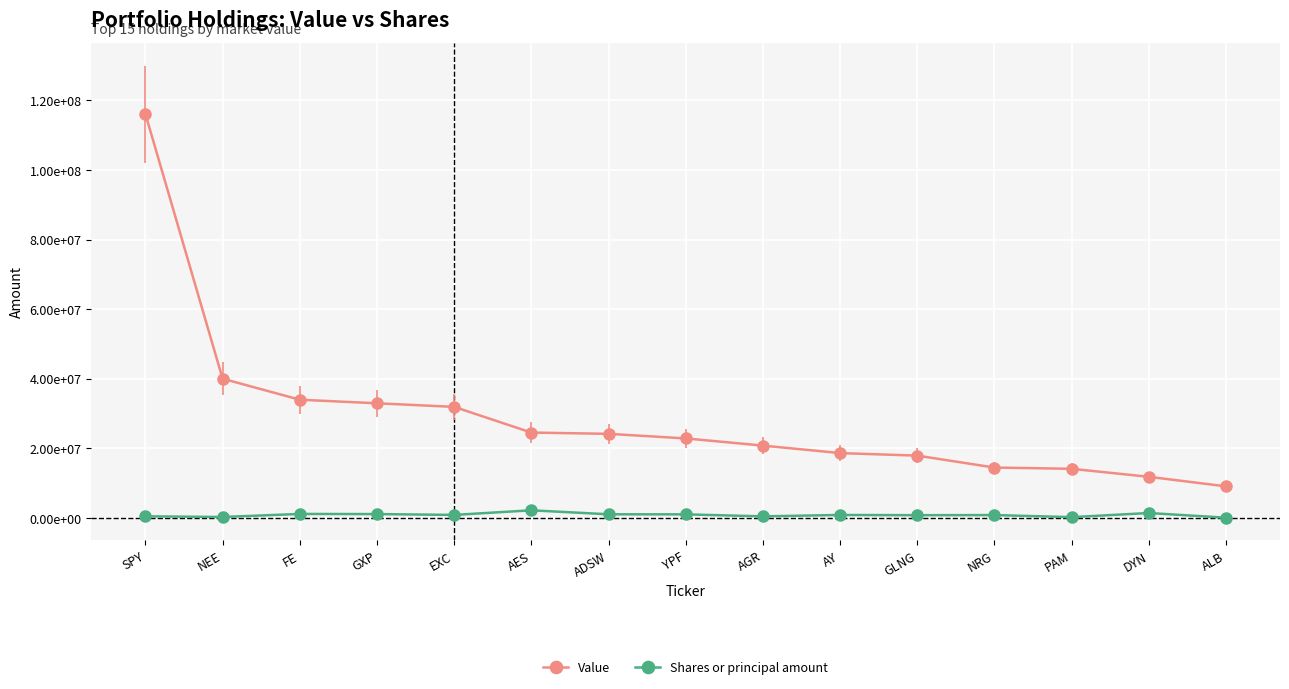

What position from the left is EXC?

5